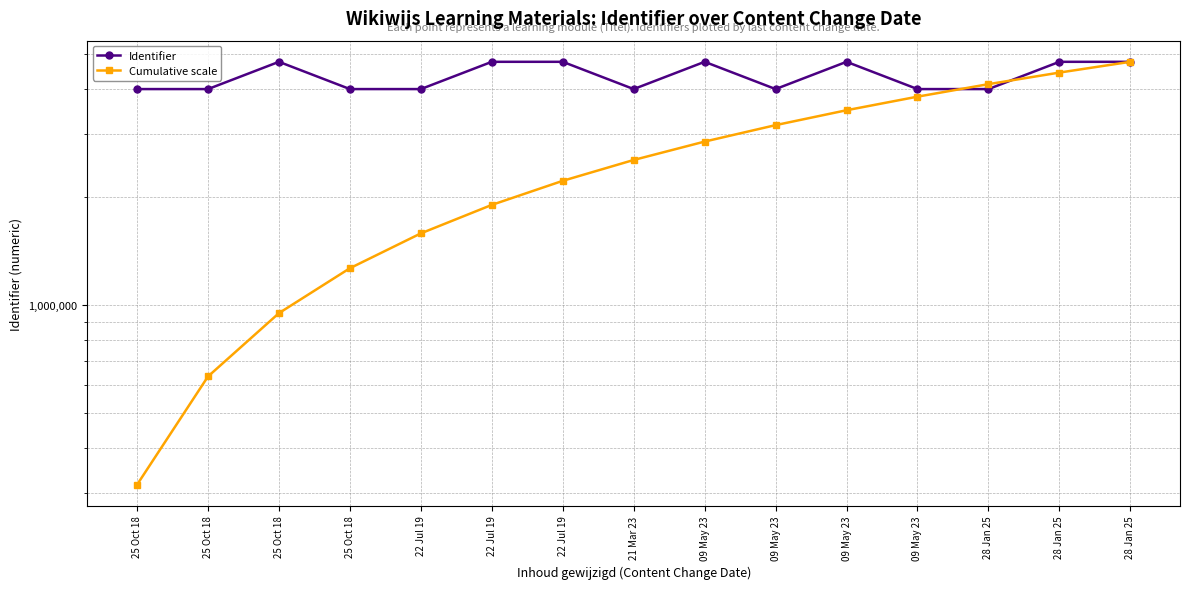

Rank the series by their maximum value, from lowest to highest.

Identifier, Cumulative scale